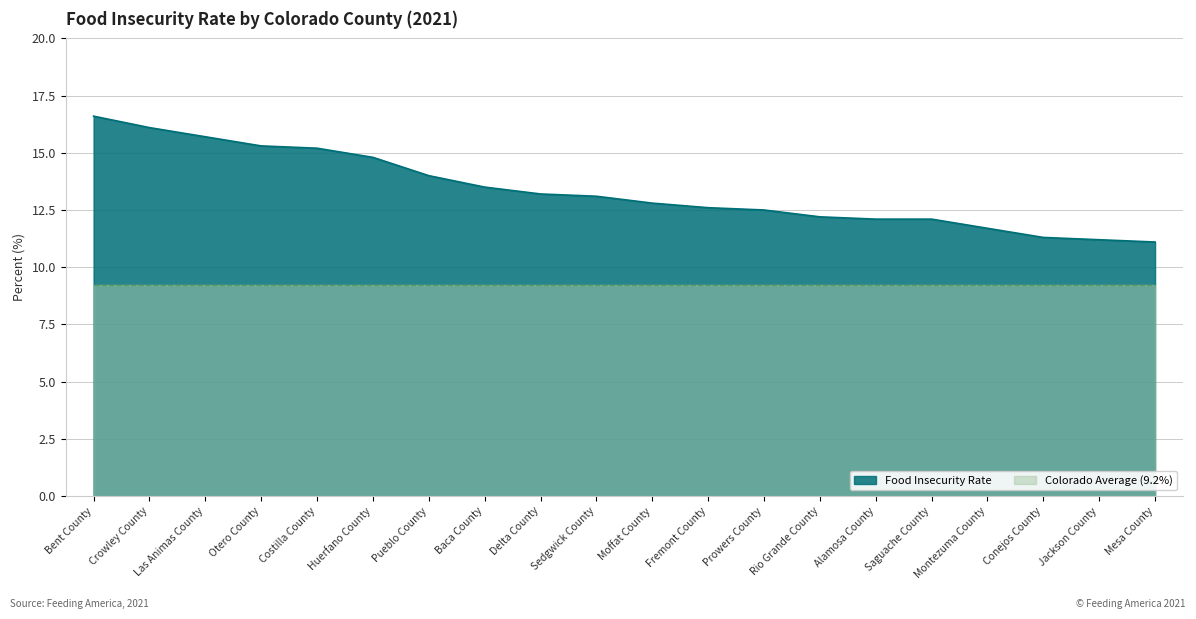

What is the change in value from Huerfano County to Rio Grande County?

-2.6